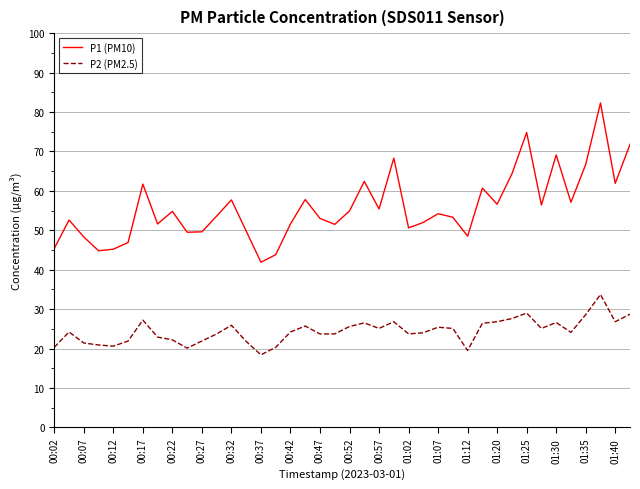

What is the average value of the P1 (PM10) series?

55.8